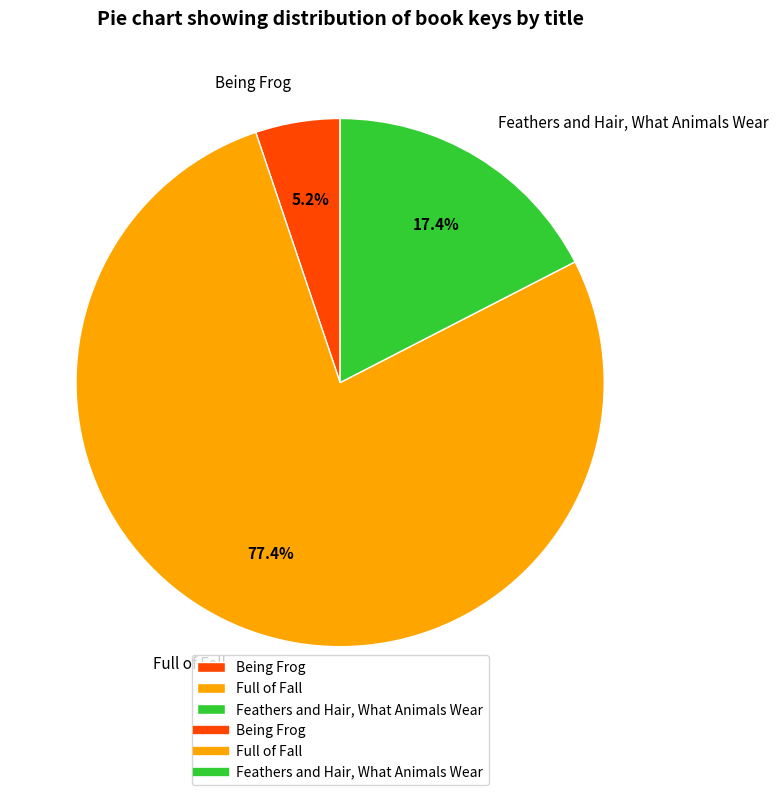

How much of the chart is everything except Full of Fall?

22.6%